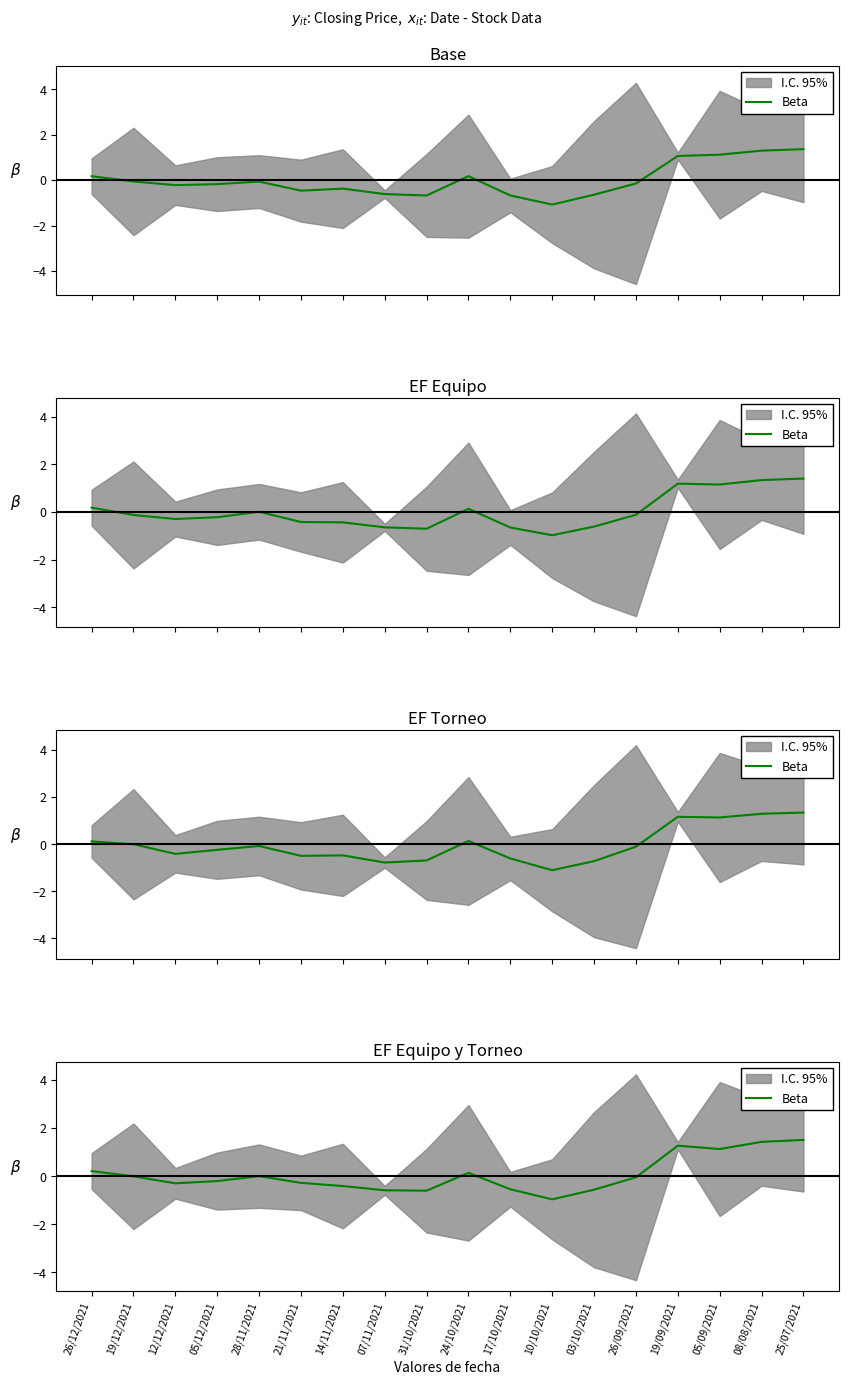

Which label corresponds to the largest value in the chart?

25/07/2021